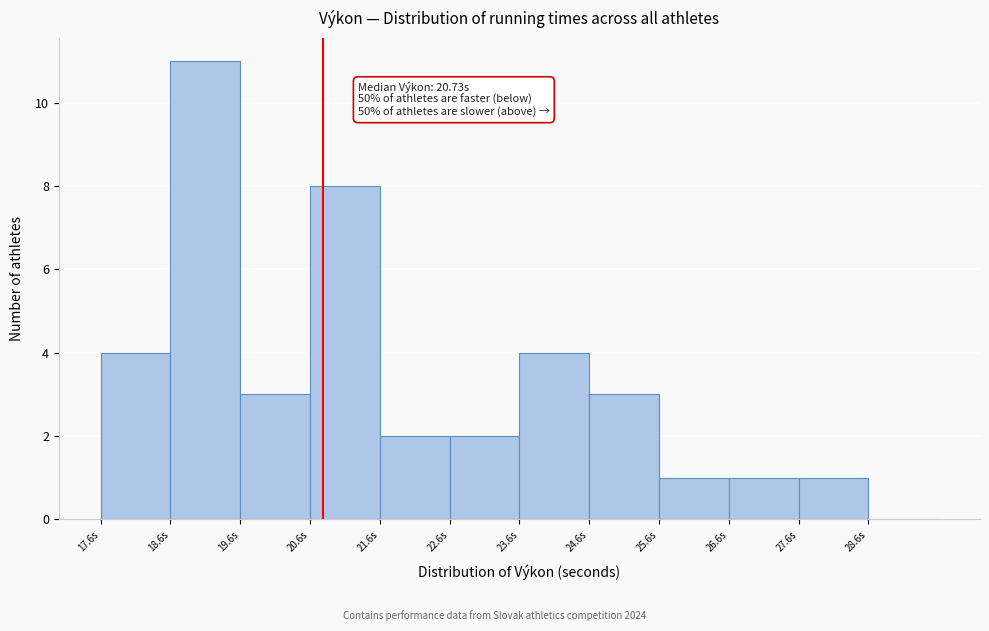

Over which range of the x-axis is the bar tallest?

18.55 to 19.55